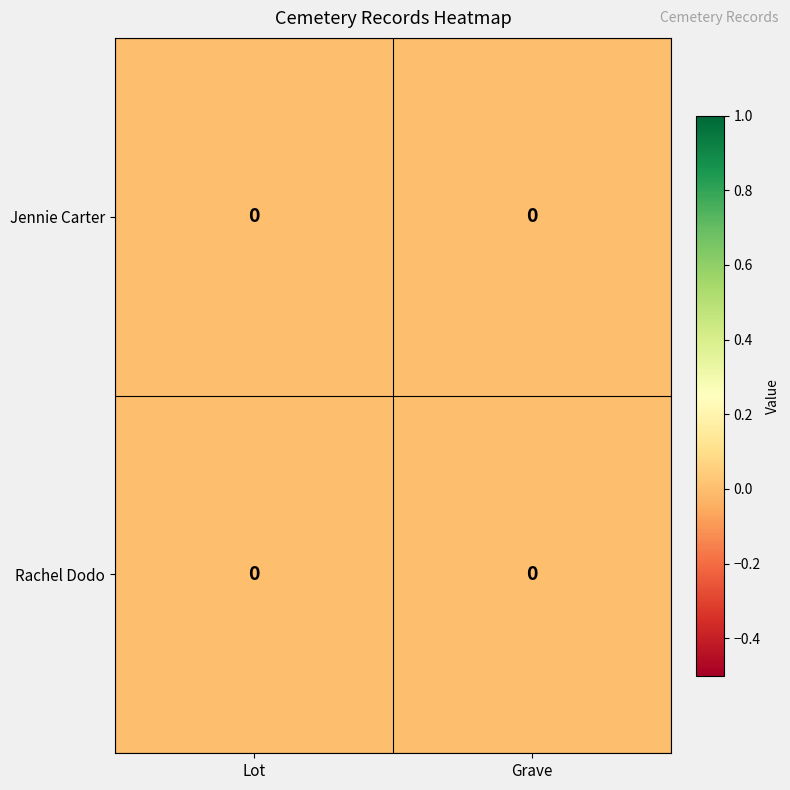

Rank the categories by Jennie Carter value from highest to lowest.

Grave, Lot